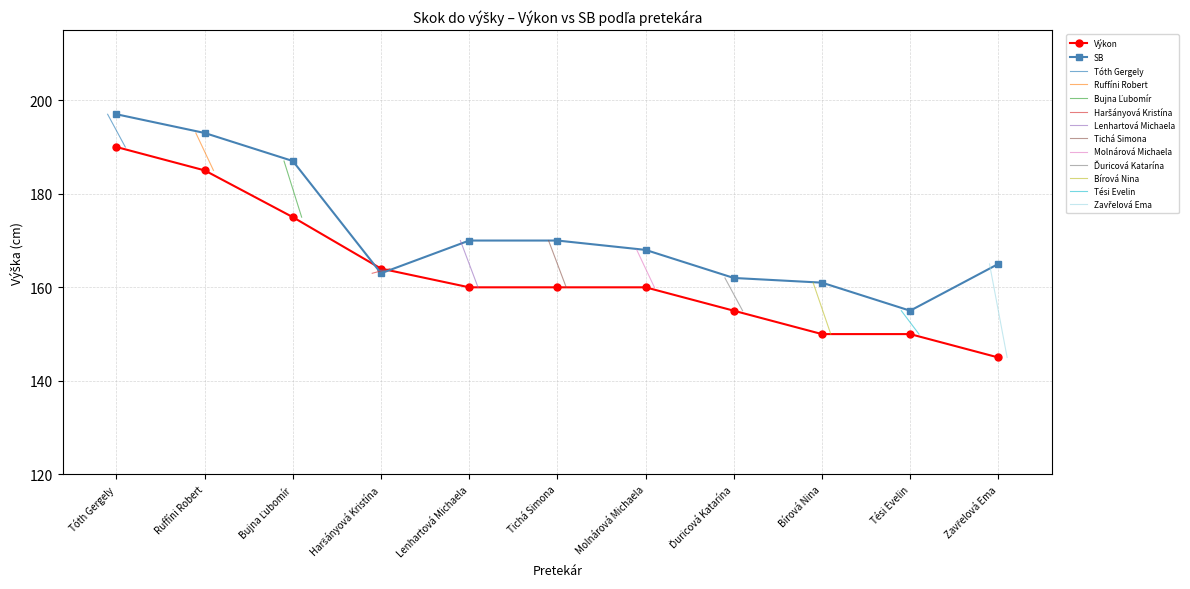

Reading right to left, extract all data points from this chart.

Výkon: 145	150	150	155	160	160	160	164	175	185	190
SB: 165	155	161	162	168	170	170	163	187	193	197